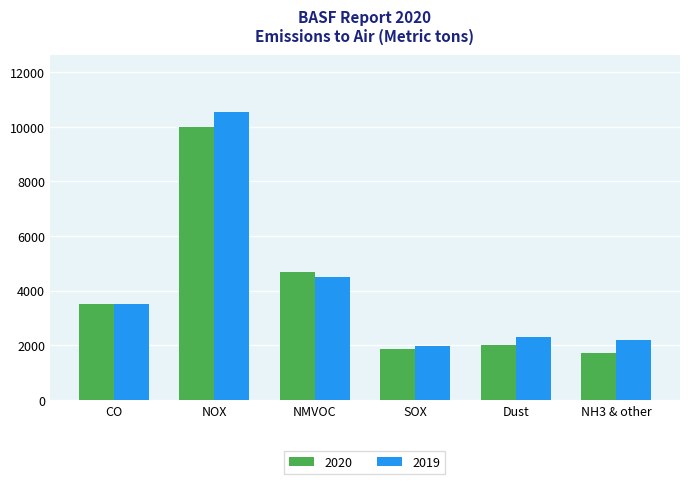

What is the label of the 6th bar from the right?

CO